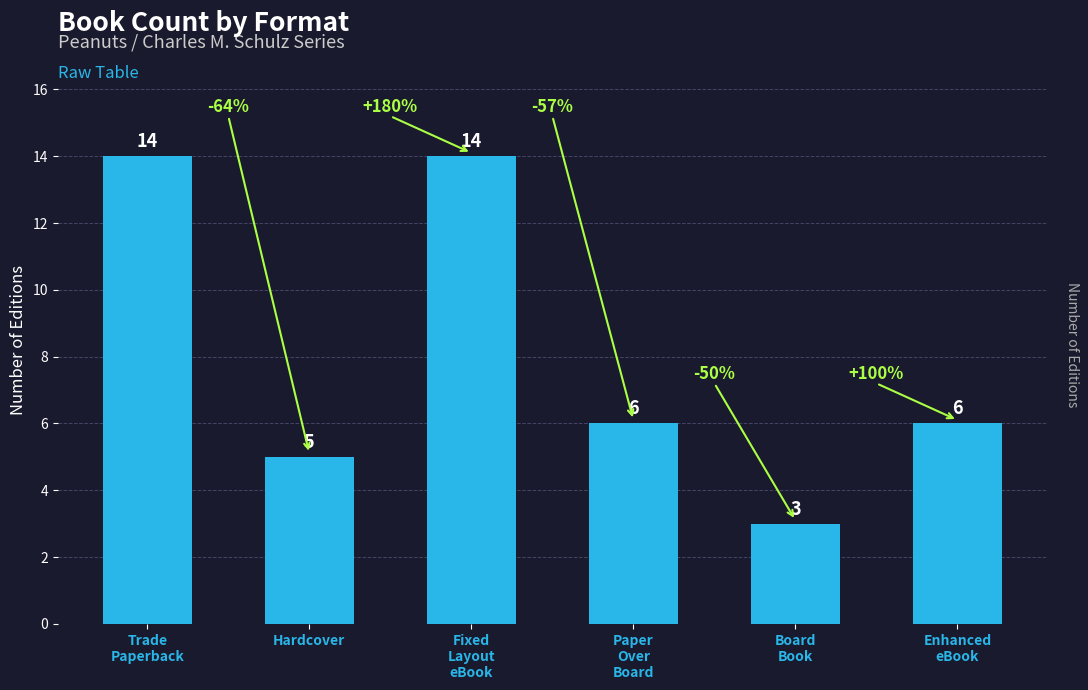

Reading right to left, what are all the values shown in this chart?

Enhanced
eBook=6	Board
Book=3	Paper
Over
Board=6	Fixed
Layout
eBook=14	Hardcover=5	Trade
Paperback=14